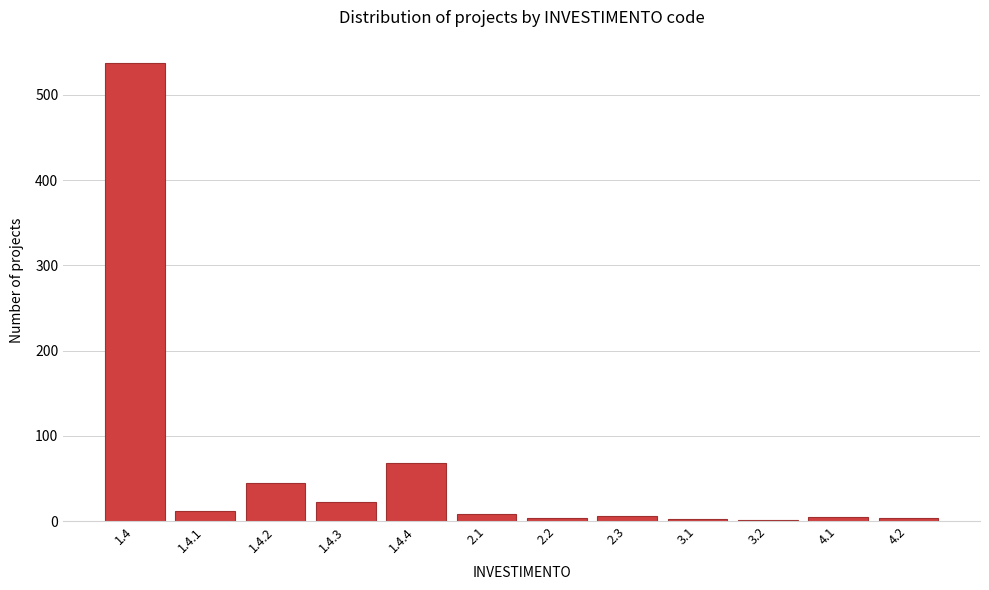

What is the maximum value shown in the chart?

538